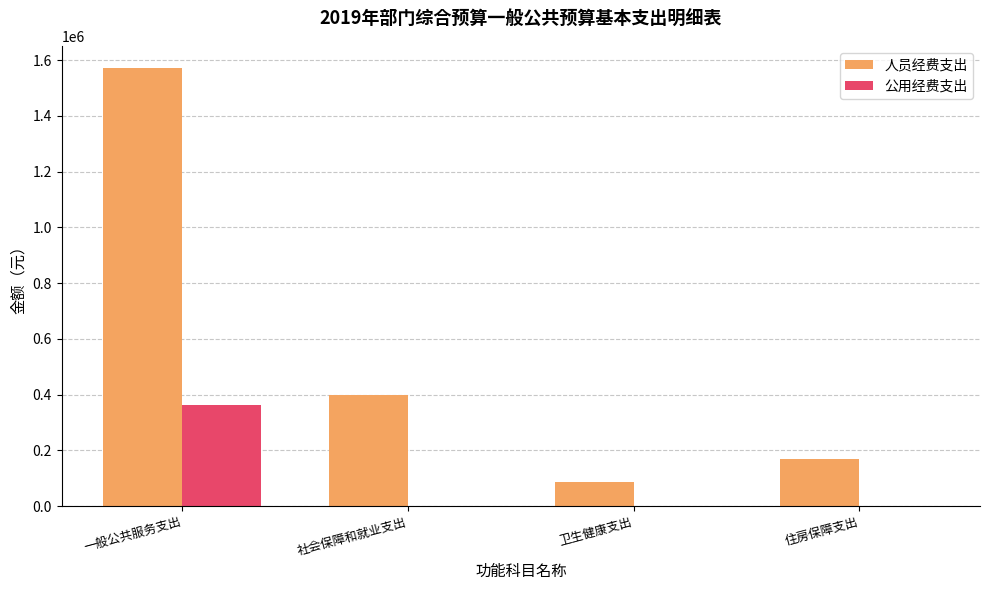

Count the number of data series in this chart.

2